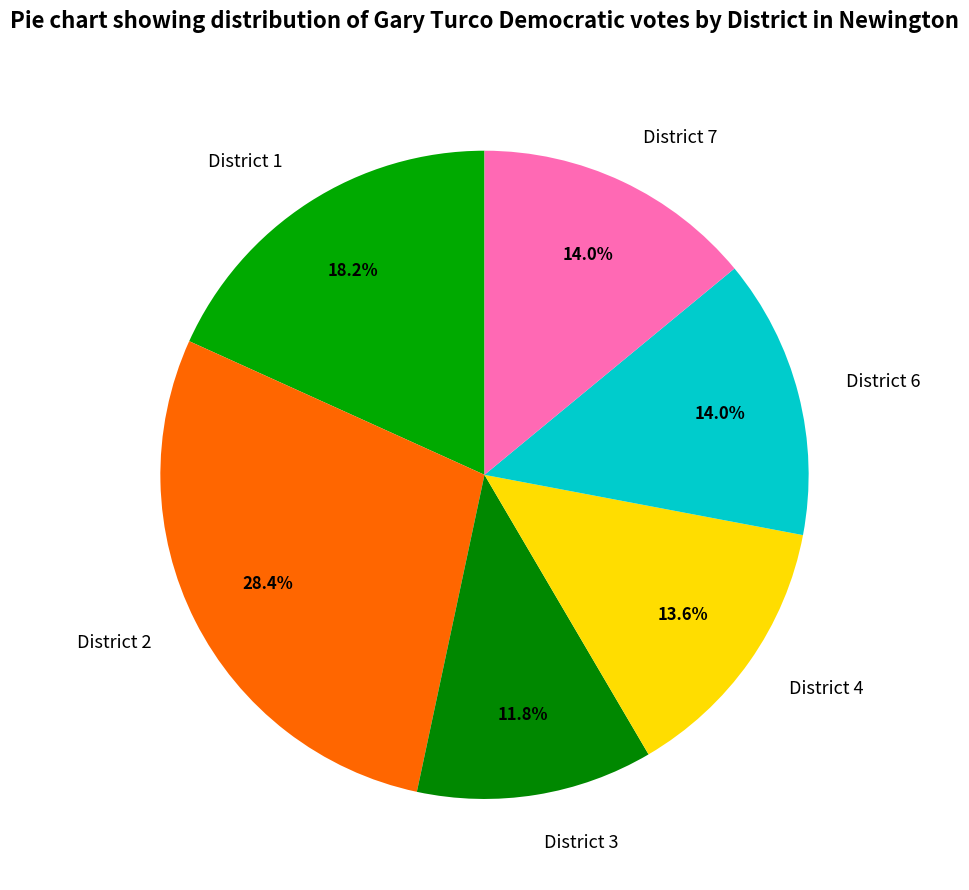

To the nearest percent, what percentage of the pie is District 3?

12%